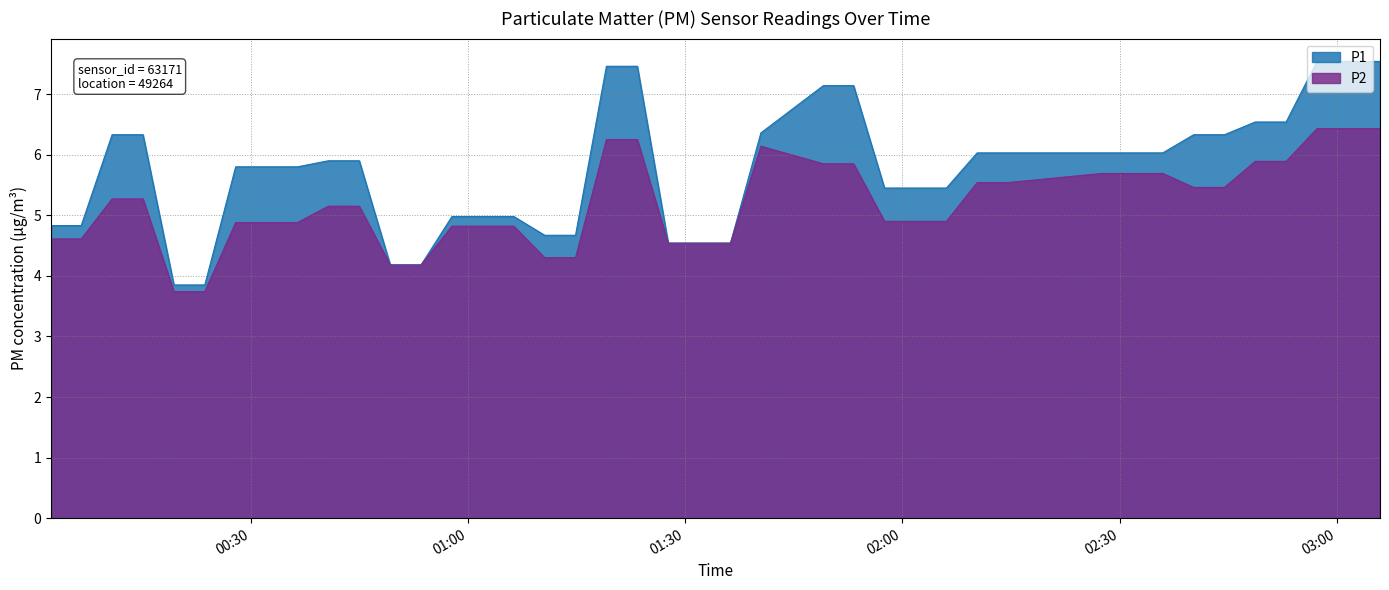

How many lines are shown in the chart?

2